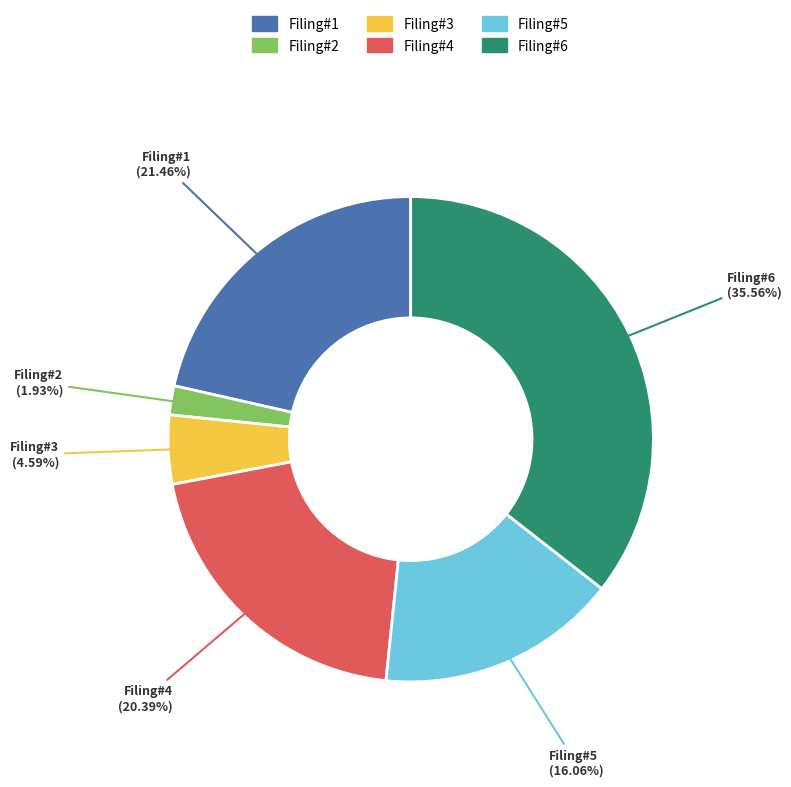

Is the sum of Filing#6 and Filing#3 greater than half?

No